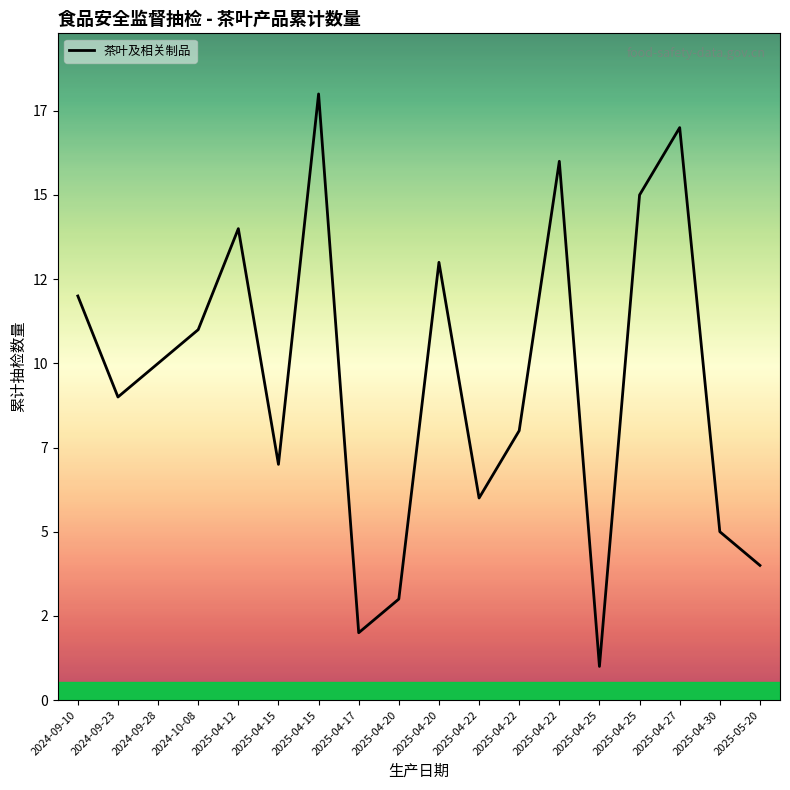

Approximately how many times larger is the value at 2024-09-28 compared to 2025-04-25?

10.0